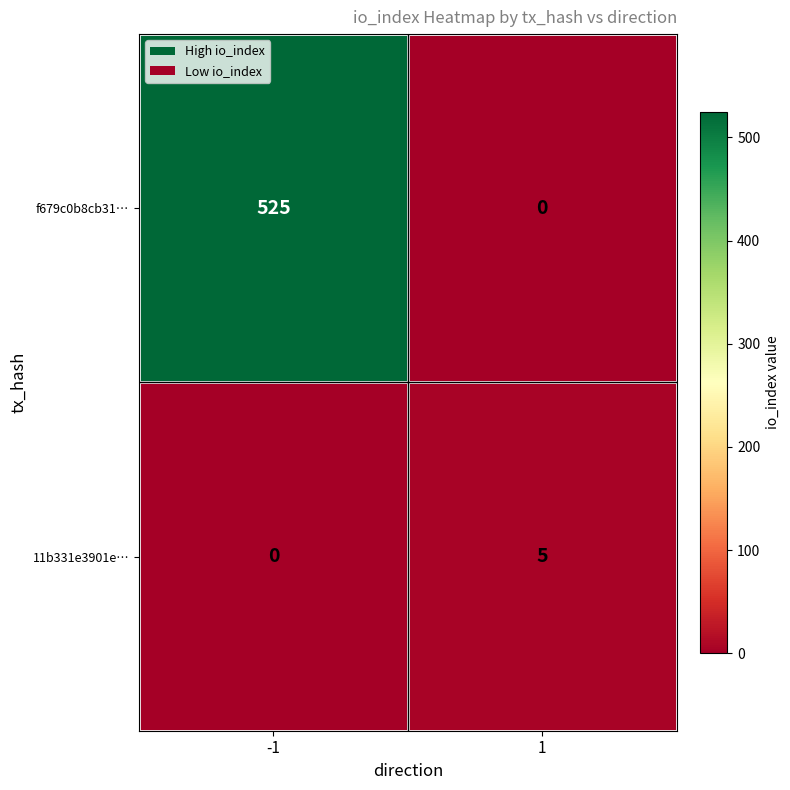

Rank the series by their maximum value, from lowest to highest.

11b331e3901e…, f679c0b8cb31…